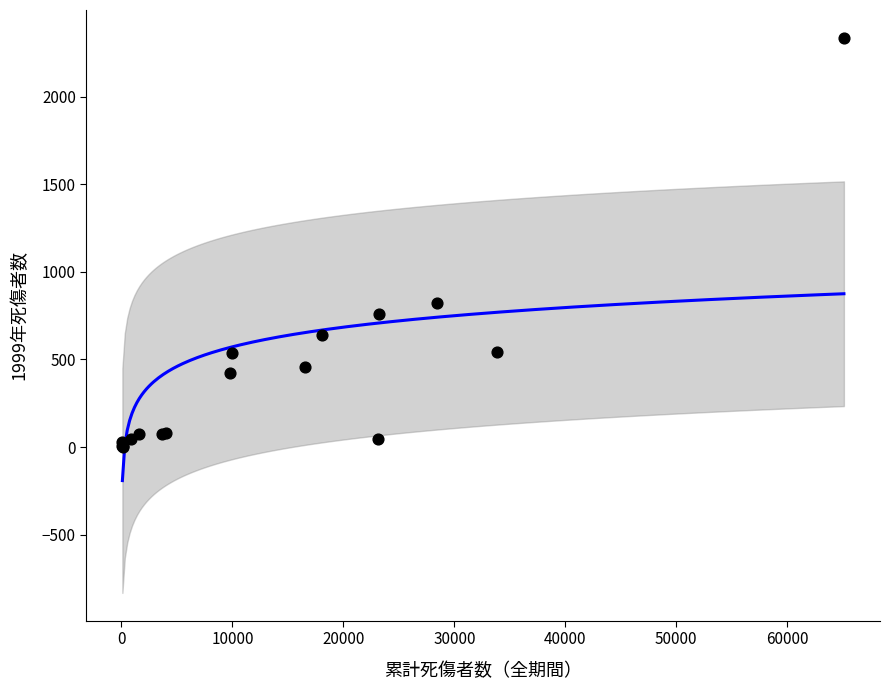

What Y value in the scatter plot is closest to 1169?

821